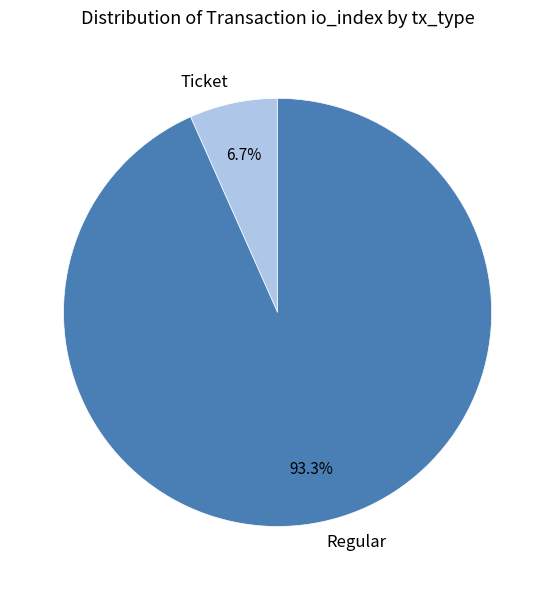

Between Regular and Ticket, which is larger?

Regular